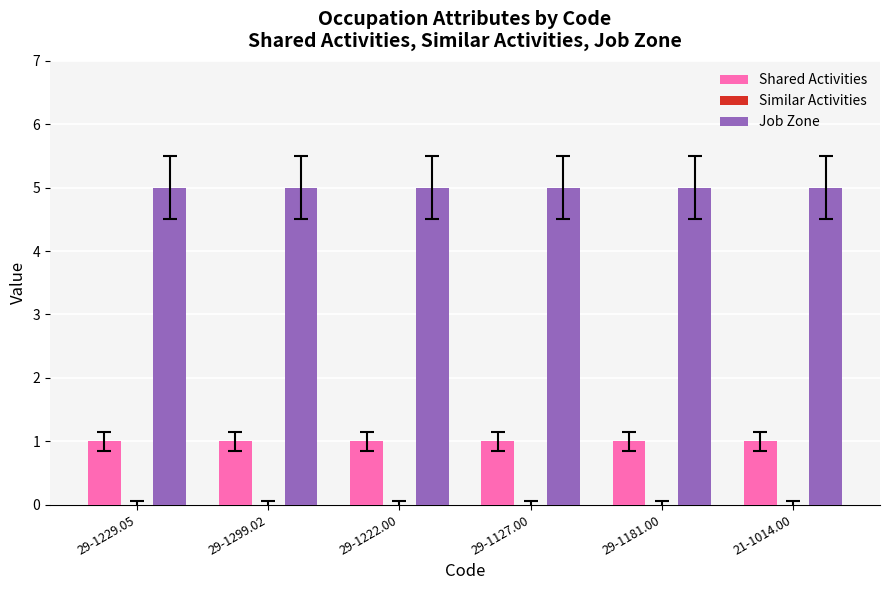

What is the maximum value for Job Zone?

5